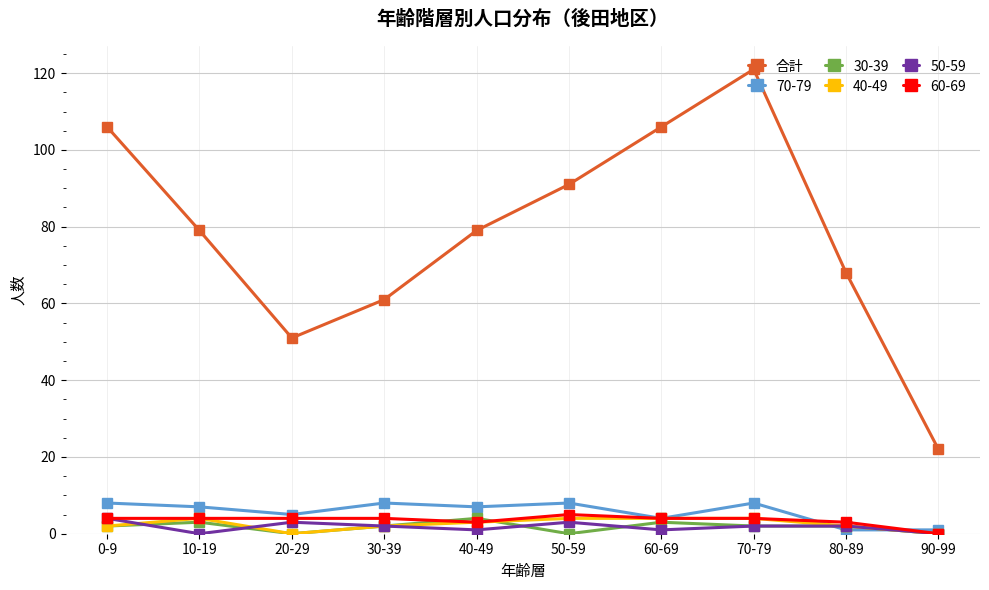

Which series has the largest range (max minus min)?

合計